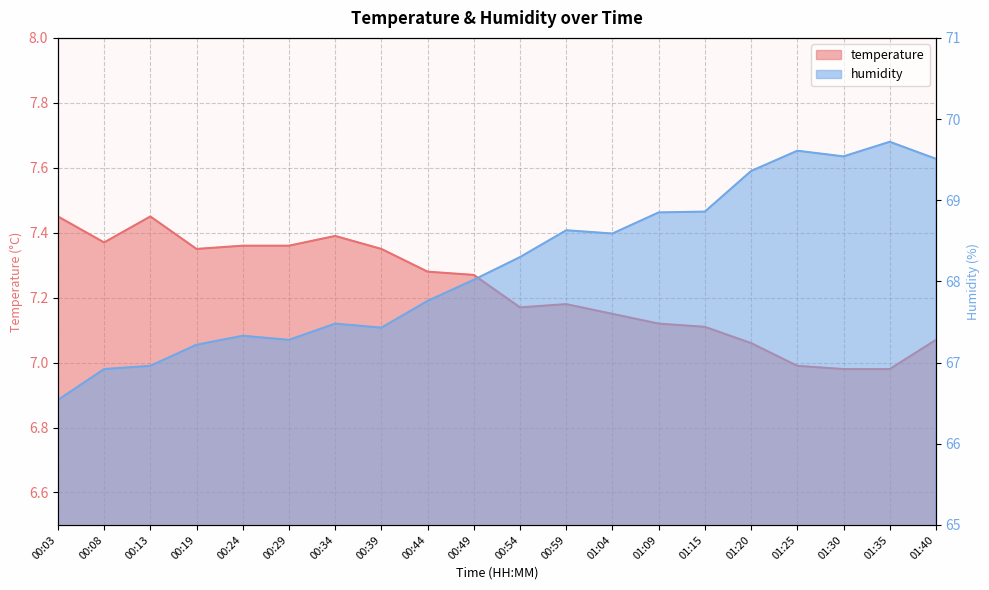

The value of temperature at 00:49 is 11.1. True or false?

False